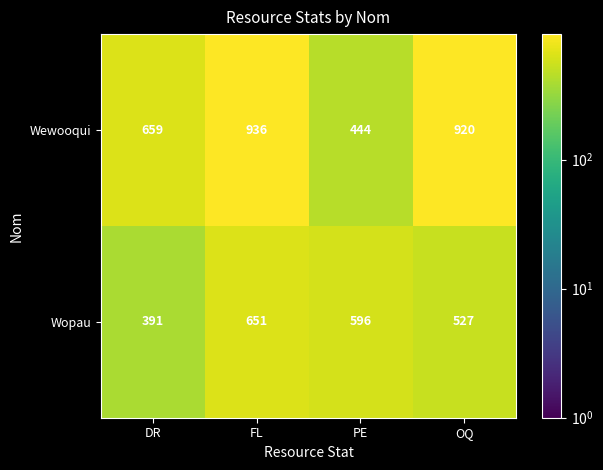

At which category does the chart reach its peak across all series?

FL